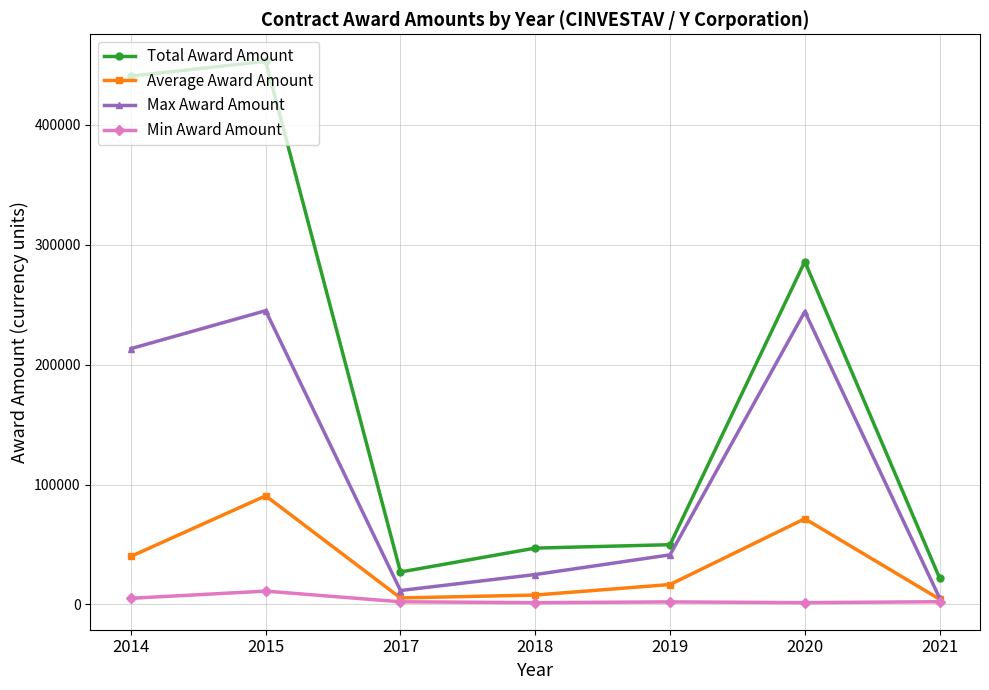

Which series changed the most between 2015 and 2019?

Total Award Amount